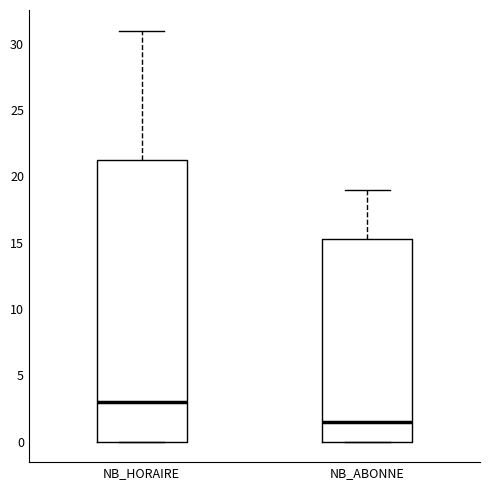

Reading left to right, read every box against the y-axis: the position of its median line, the range the box covers, and the ends of its whiskers. The values are not printed on the chart, so give them approximately, as read against the axis.

NB_HORAIRE: median 3.0, box 0.0 to 21.5, whiskers 0.0 to 31.0
NB_ABONNE: median 1.5, box 0.0 to 15.5, whiskers 0.0 to 19.0